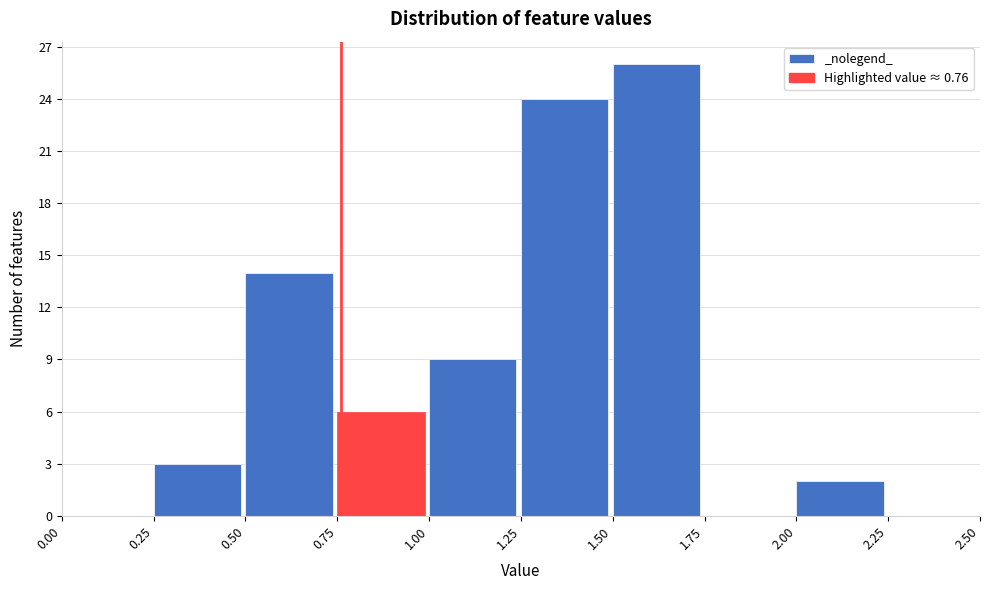

Reading left to right, list every bar in this chart as the range it spans on the x-axis followed by its height. The values are not printed on the chart, so give them approximately, as read against the axis.

0.00 to 0.25: 0
0.25 to 0.50: 3
0.50 to 0.75: 14
0.75 to 1.00: 6
1.00 to 1.25: 9
1.25 to 1.50: 24
1.50 to 1.75: 26
1.75 to 2.00: 0
2.00 to 2.25: 2
2.25 to 2.50: 0